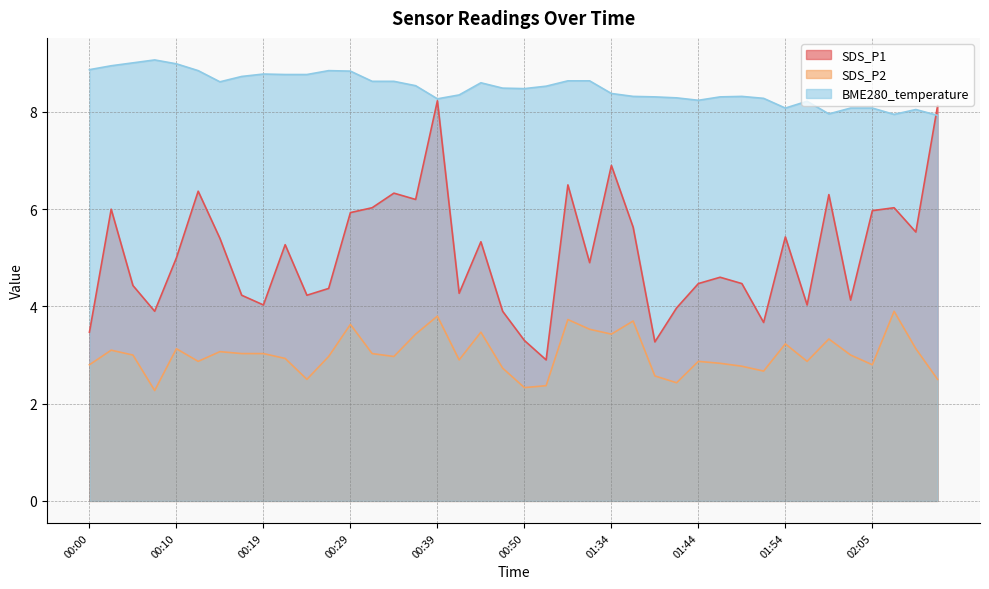

Where is BME280_temperature nearest to the value 8?

02:00